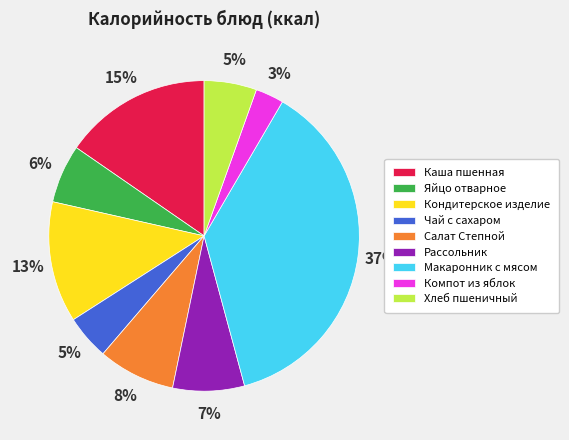

True or false: Макаронник с мясом accounts for 25% of the total.

False